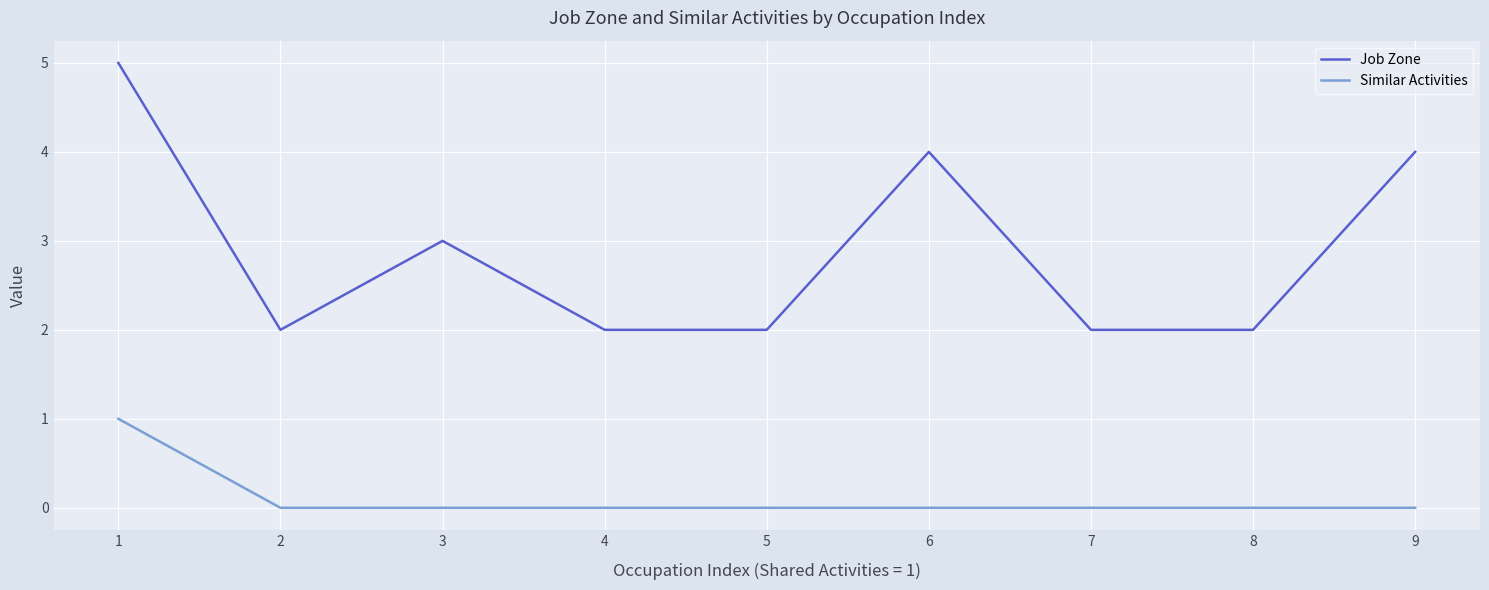

What is the difference between the highest and lowest values at 6?

4